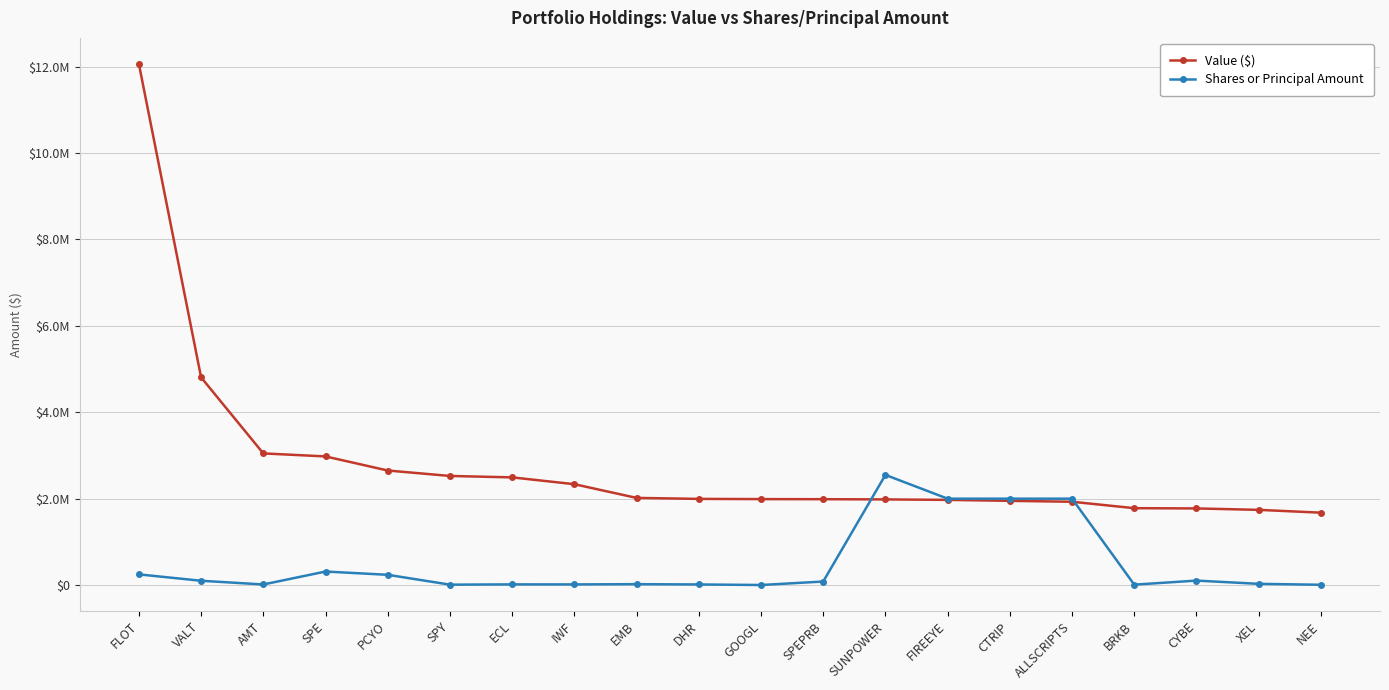

Between which two adjacent categories do Shares or Principal Amount and Value ($) first intersect?

SPEPRB and SUNPOWER